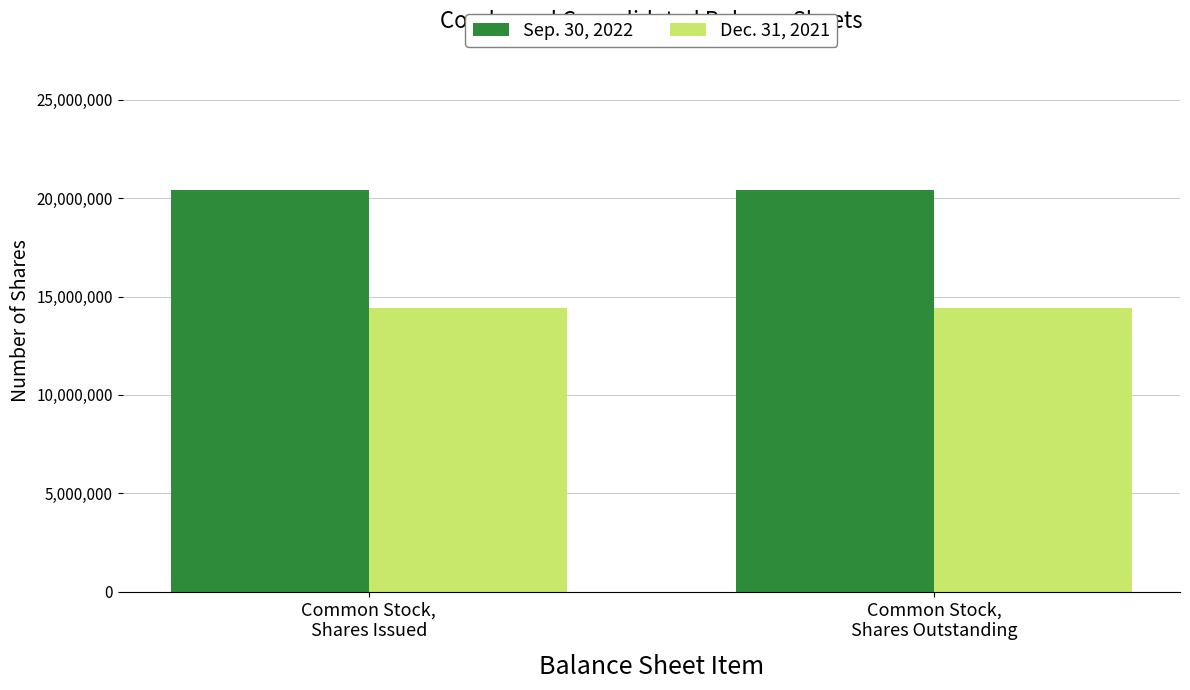

What is the sum of all Sep. 30, 2022 values?

40885742